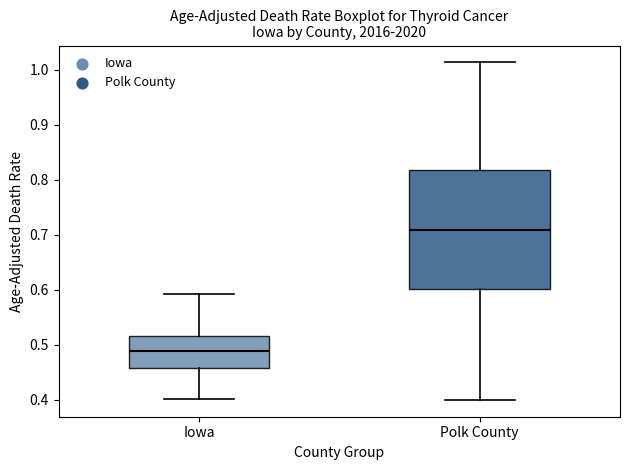

Which box has the highest median line?

Polk County